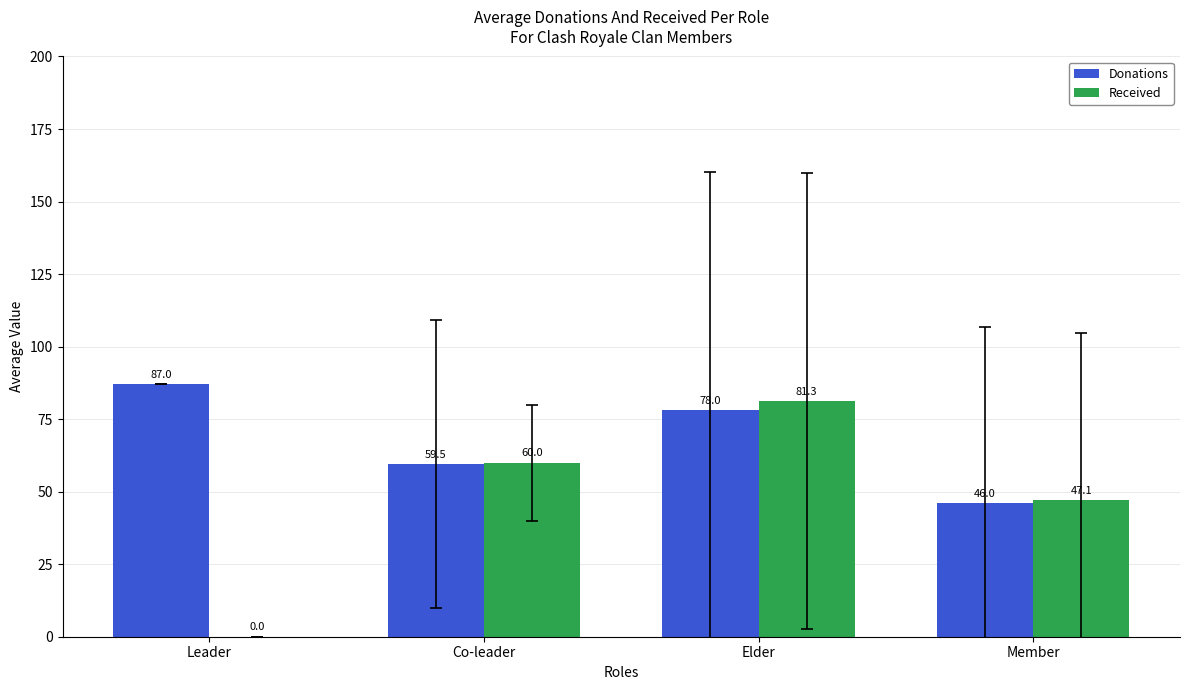

True or false: Received has a value of 125.8 at Elder.

False